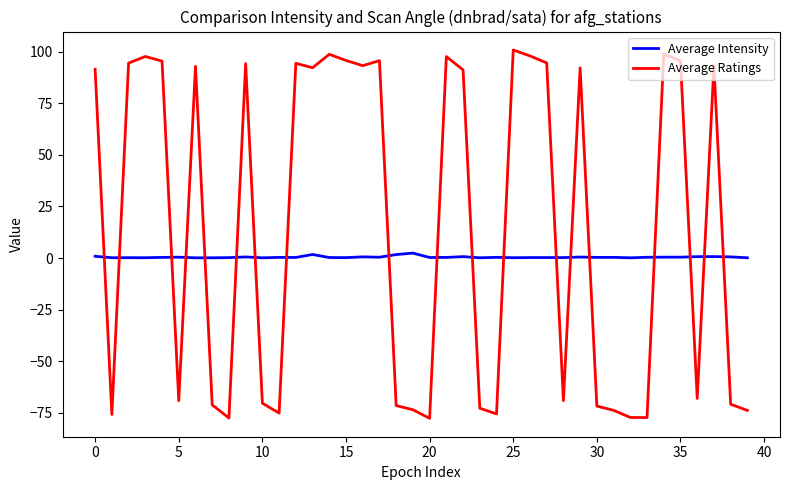

True or false: Average Intensity and Average Ratings intersect in this chart.

True